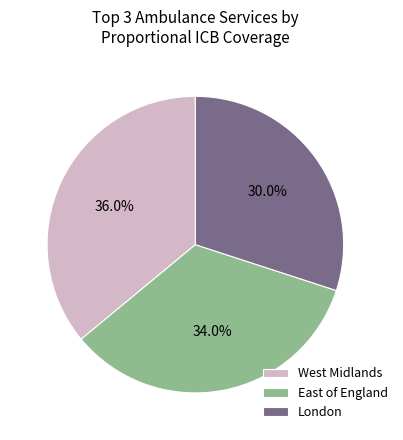

Rank the categories by value from highest to lowest.

West Midlands, East of England, London